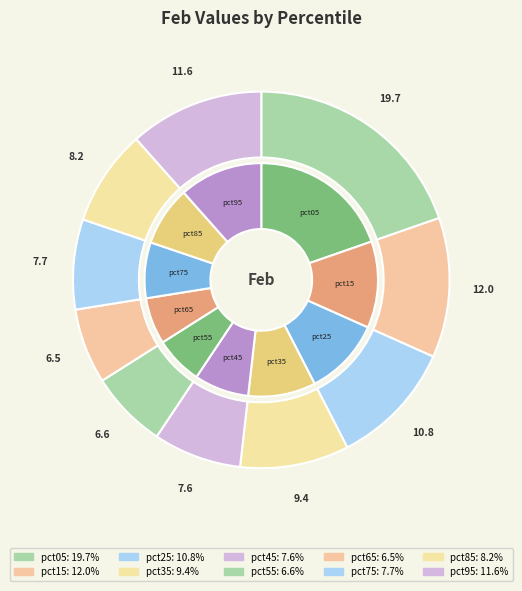

What percentage is the pct55 slice, to the nearest percent?

7%